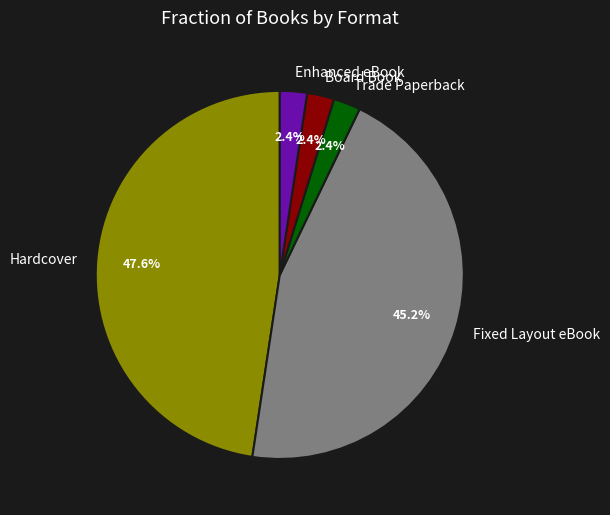

To the nearest percent, what is the difference between the Hardcover and Fixed Layout eBook slice percentages?

2%